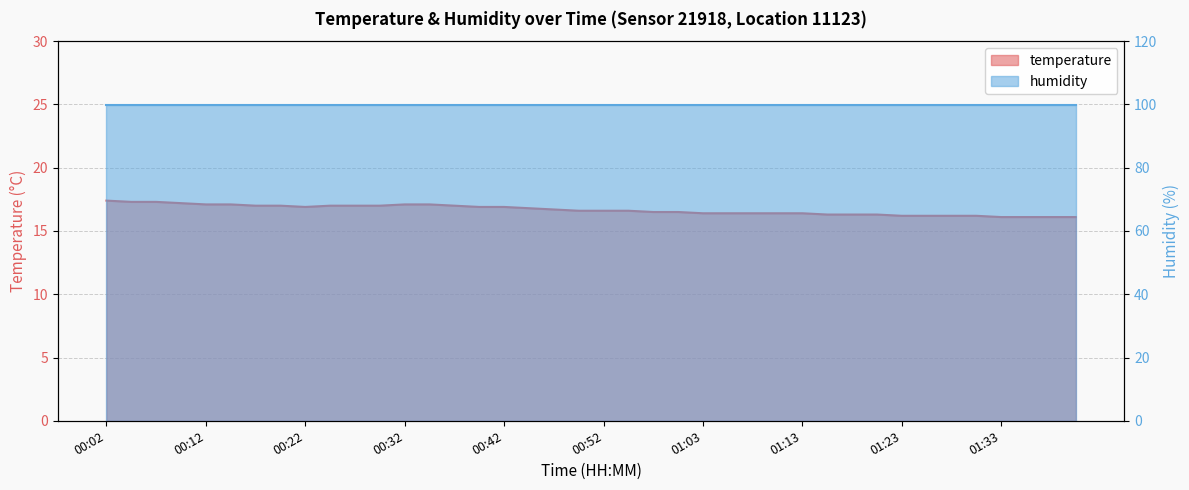

What is the sum of all values?

666.7